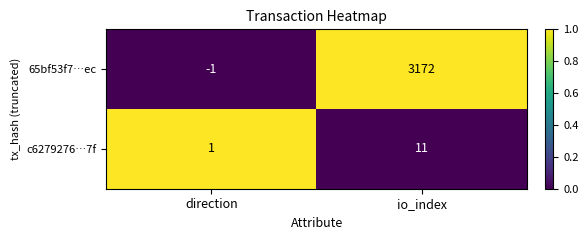

How many values in 65bf53f7…ec are above zero?

1